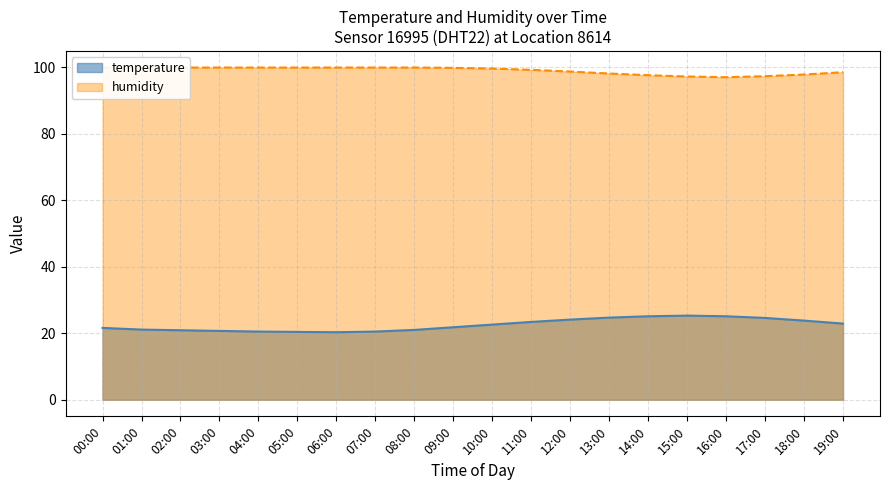

The value of temperature at 12:00 is 24.1. True or false?

True